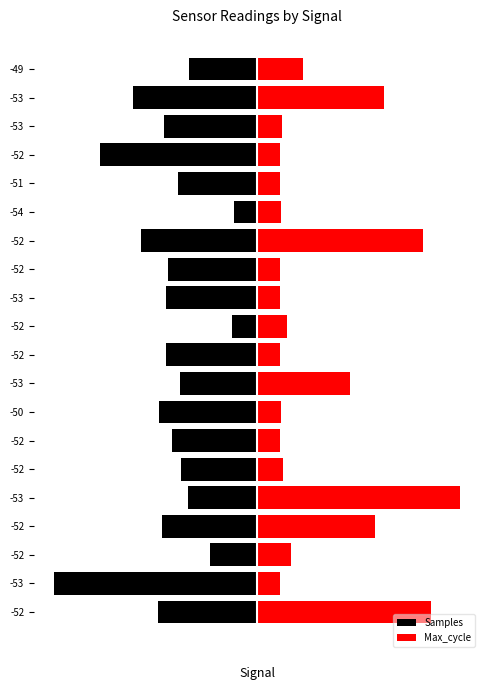

What is the difference between the maximum and minimum values in the Max_cycle series?

80.0